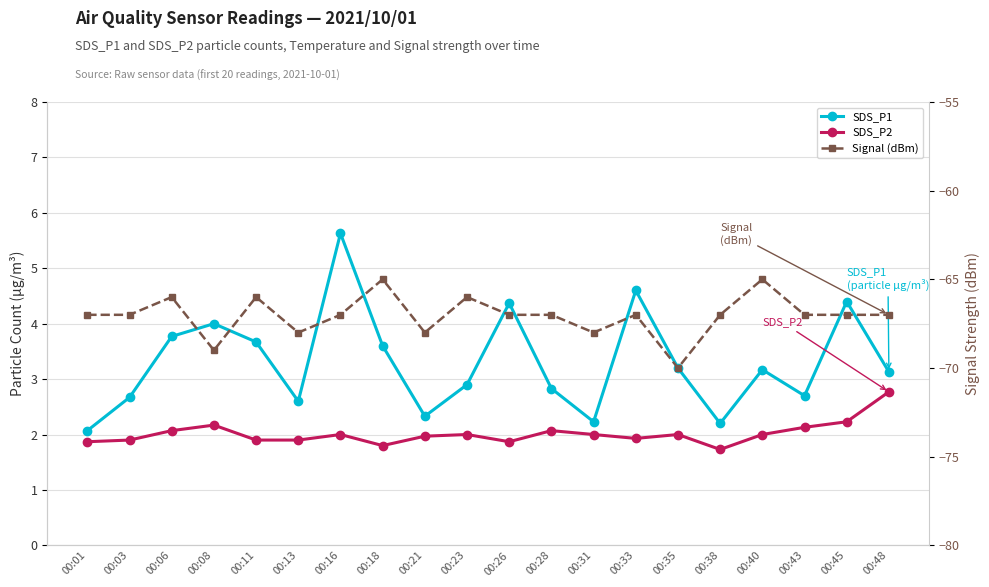

How many lines are shown in the chart?

3